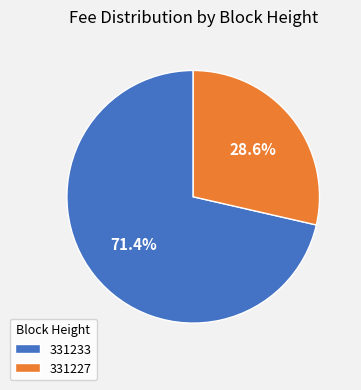

To the nearest percent, what portion does 331233 represent?

71%